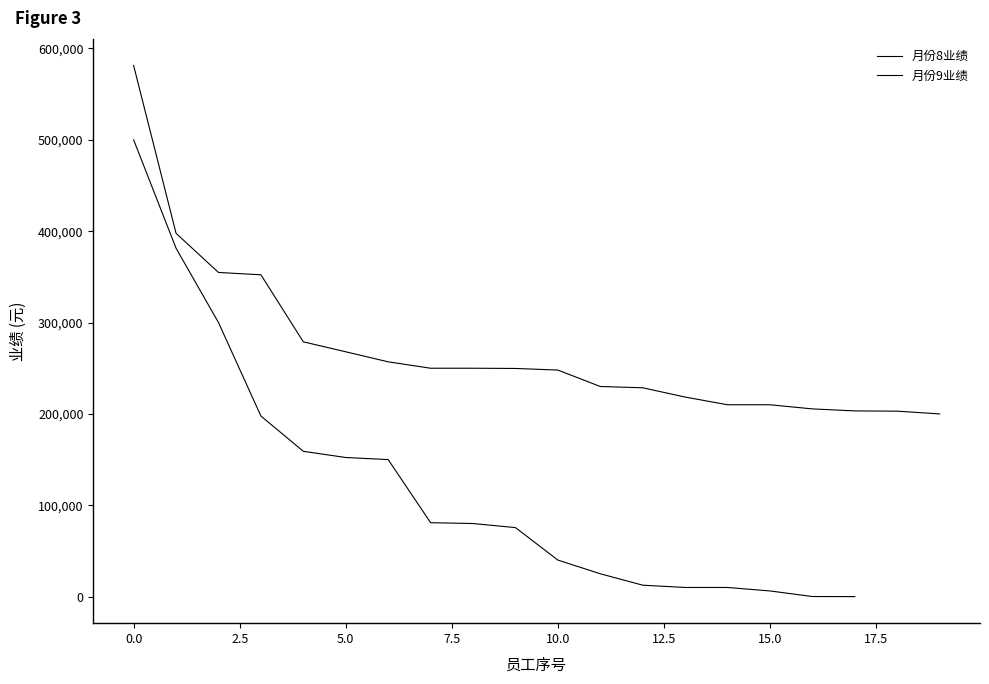

What position from the left is 12?

13